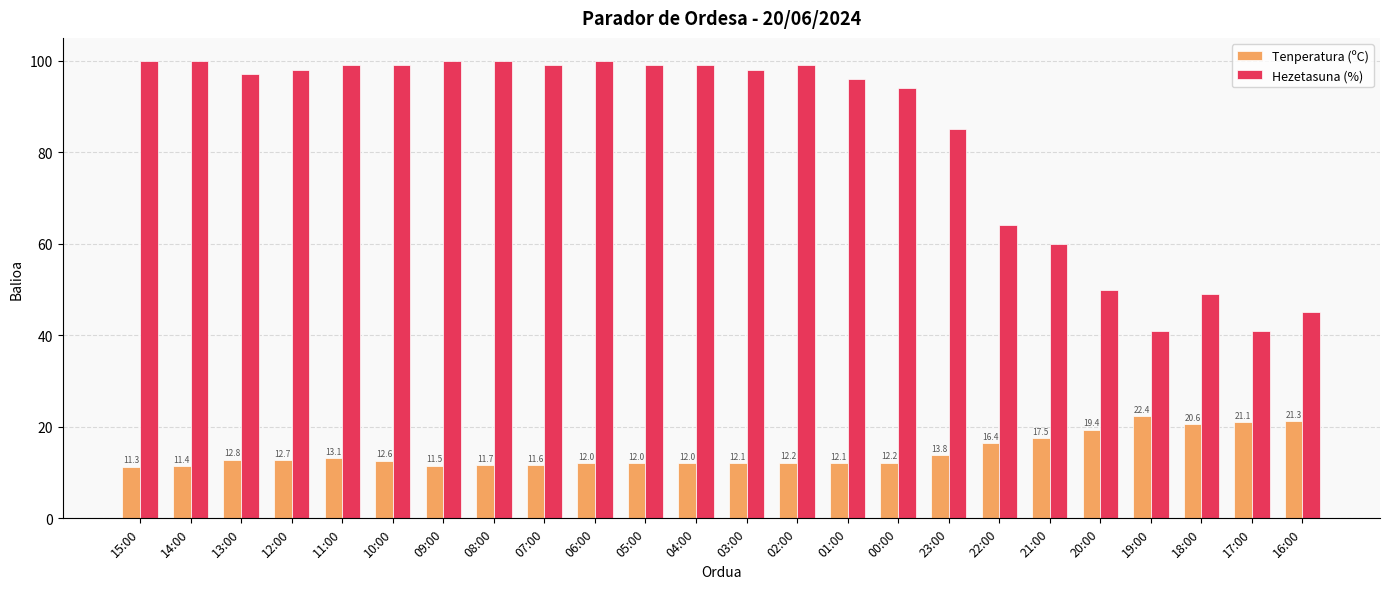

True or false: Tenperatura (ºC) has a value of 16.8 at 02:00.

False